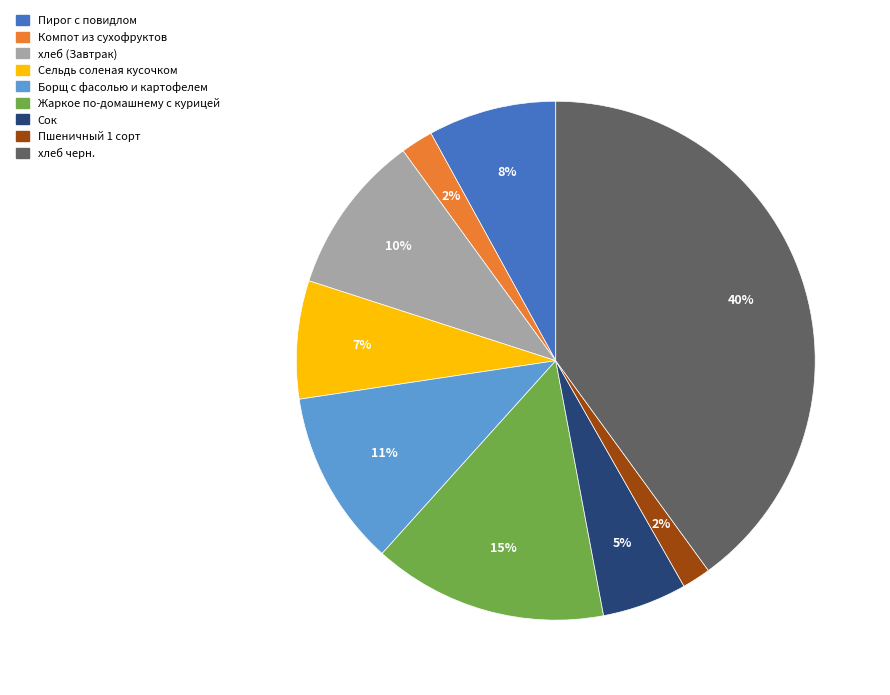

Combined, do Сок and хлеб черн. account for over 50%?

No